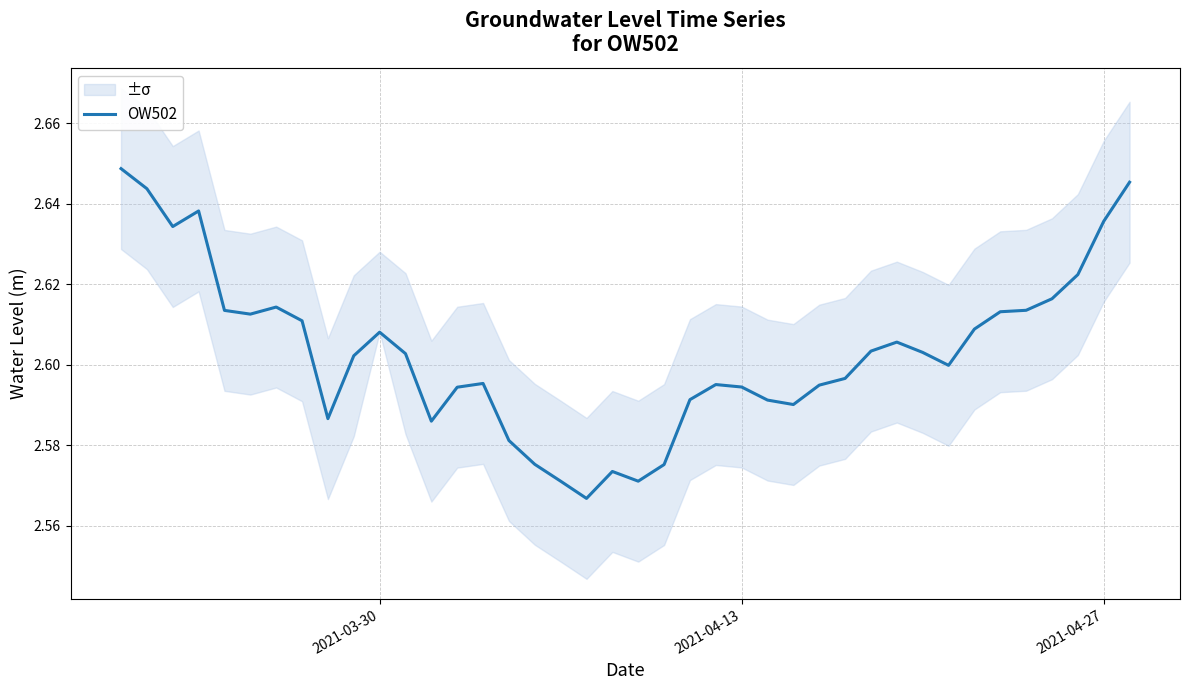

Does the chart display data point markers on the line(s)?

No